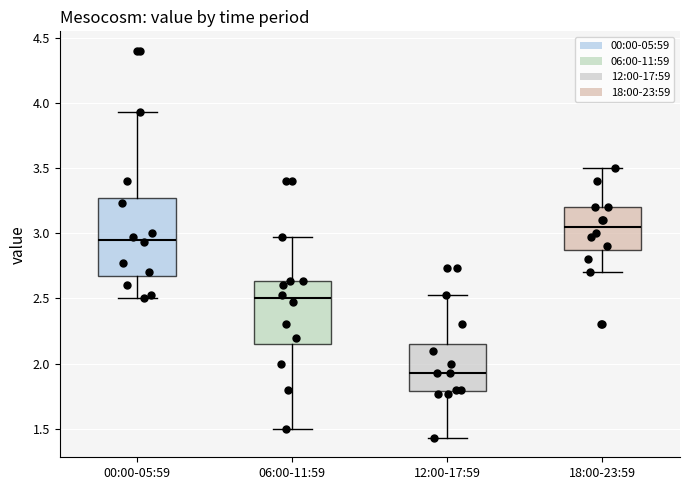

Reading left to right, read every box against the y-axis: the position of its median line, the range the box covers, and the ends of its whiskers. The values are not printed on the chart, so give them approximately, as read against the axis.

00:00-05:59: median 2.95, box 2.70 to 3.25, whiskers 2.50 to 3.95
06:00-11:59: median 2.50, box 2.15 to 2.65, whiskers 1.50 to 2.95
12:00-17:59: median 1.95, box 1.80 to 2.15, whiskers 1.45 to 2.55
18:00-23:59: median 3.05, box 2.90 to 3.20, whiskers 2.70 to 3.50